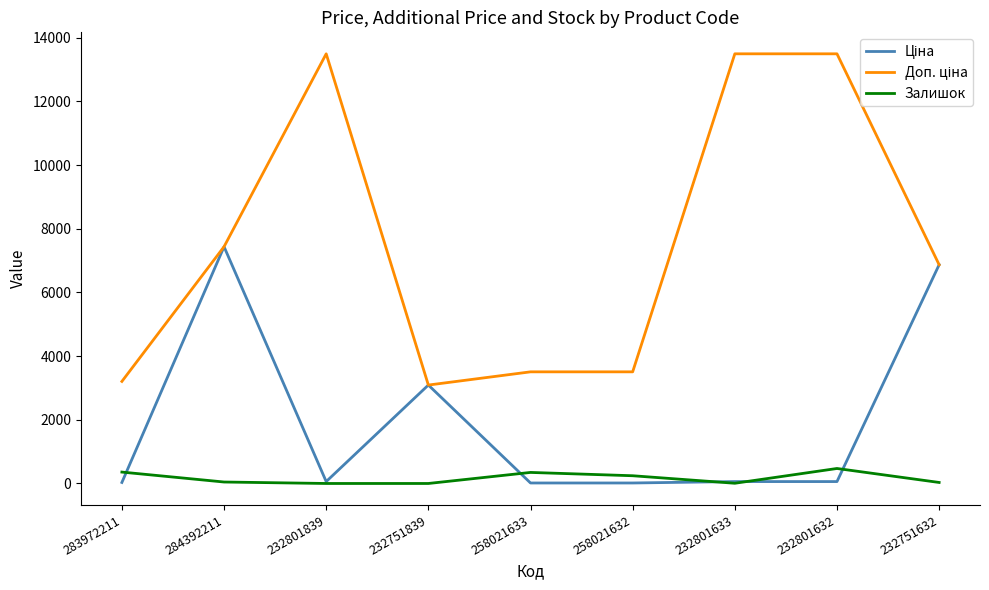

At which label does Залишок first exceed 46?

283972211